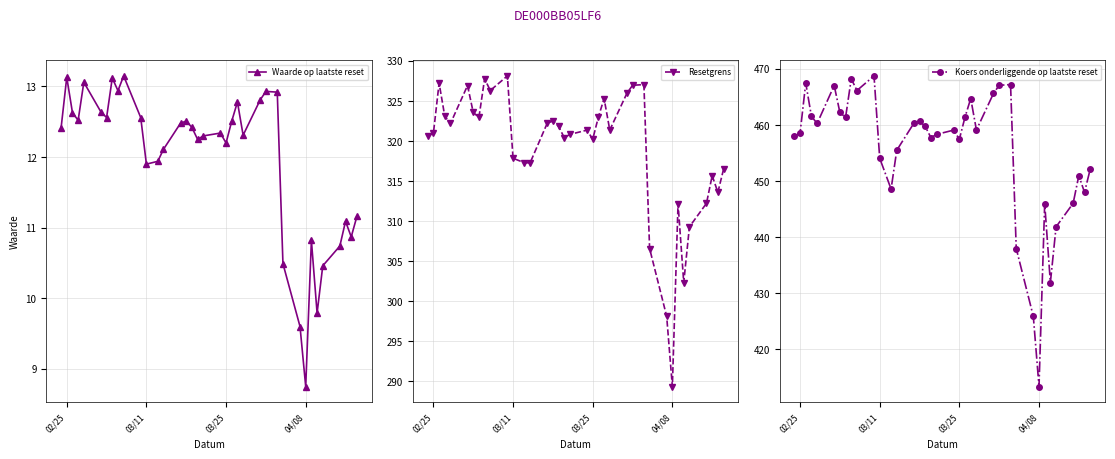

True or false: Waarde op laatste reset has a value of 12.2 at 03/25.

True